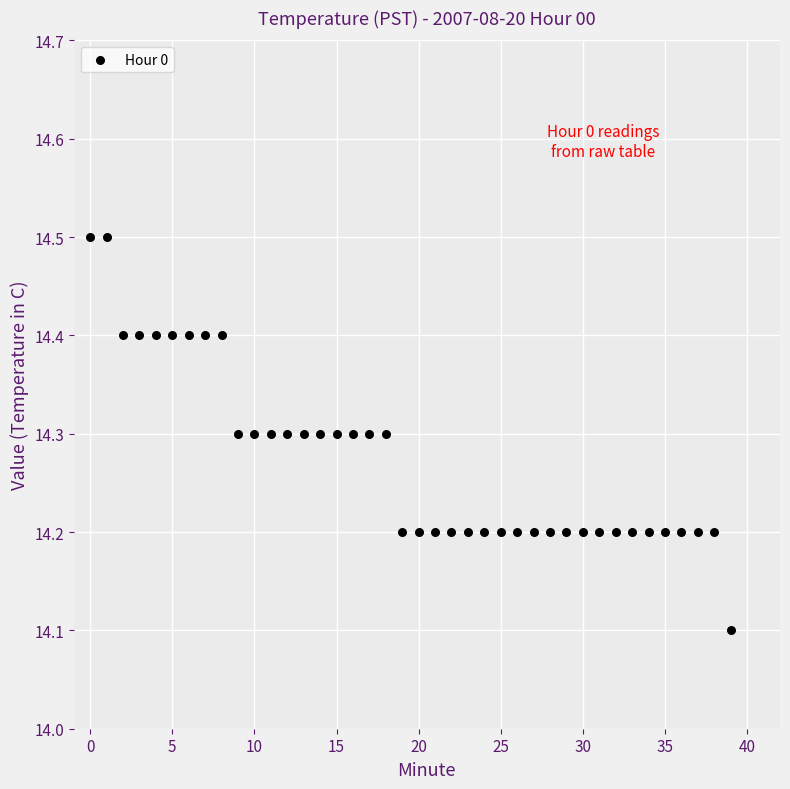

What Y value in the scatter plot is closest to 14?

14.1